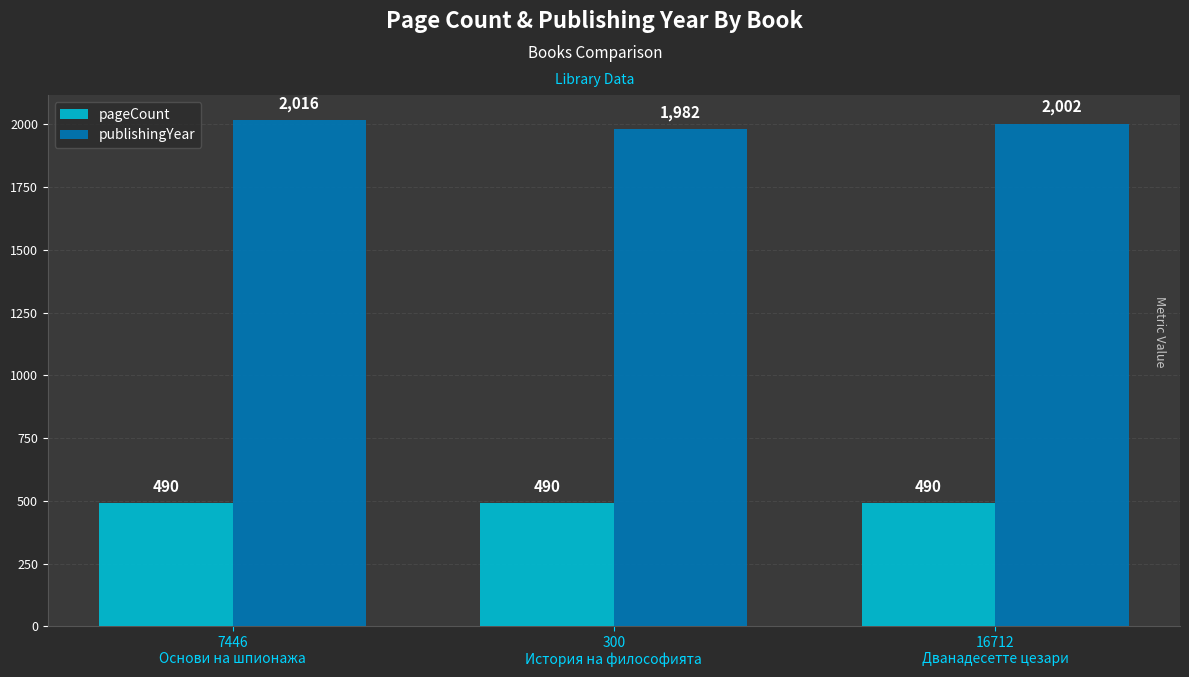

What is the maximum value for pageCount?

490